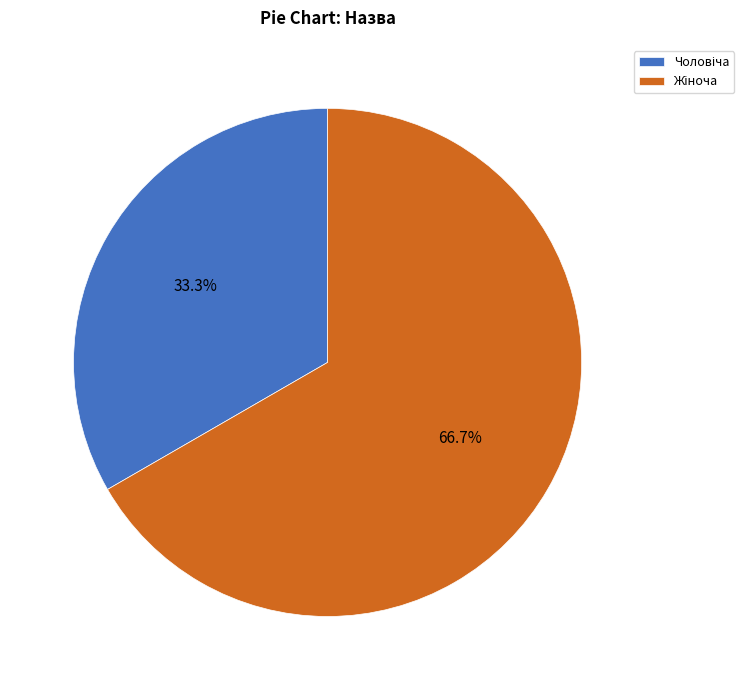

Is there any slice that represents more than half of the pie?

Yes